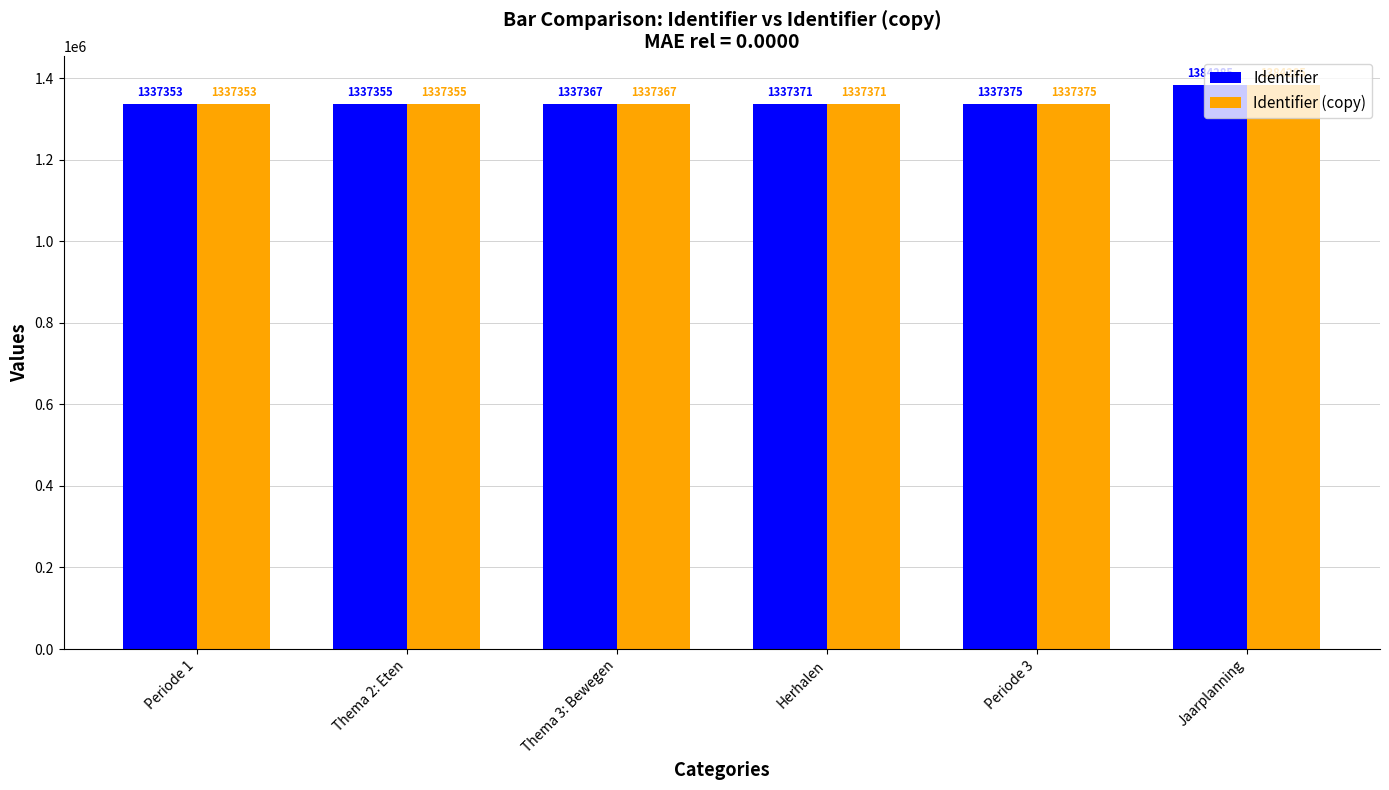

At which category is the sum across all series the highest?

Jaarplanning